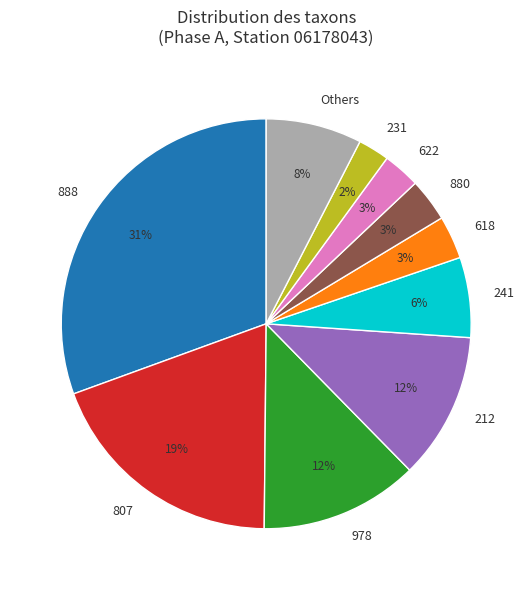

Is the sum of 231 and 622 greater than half?

No